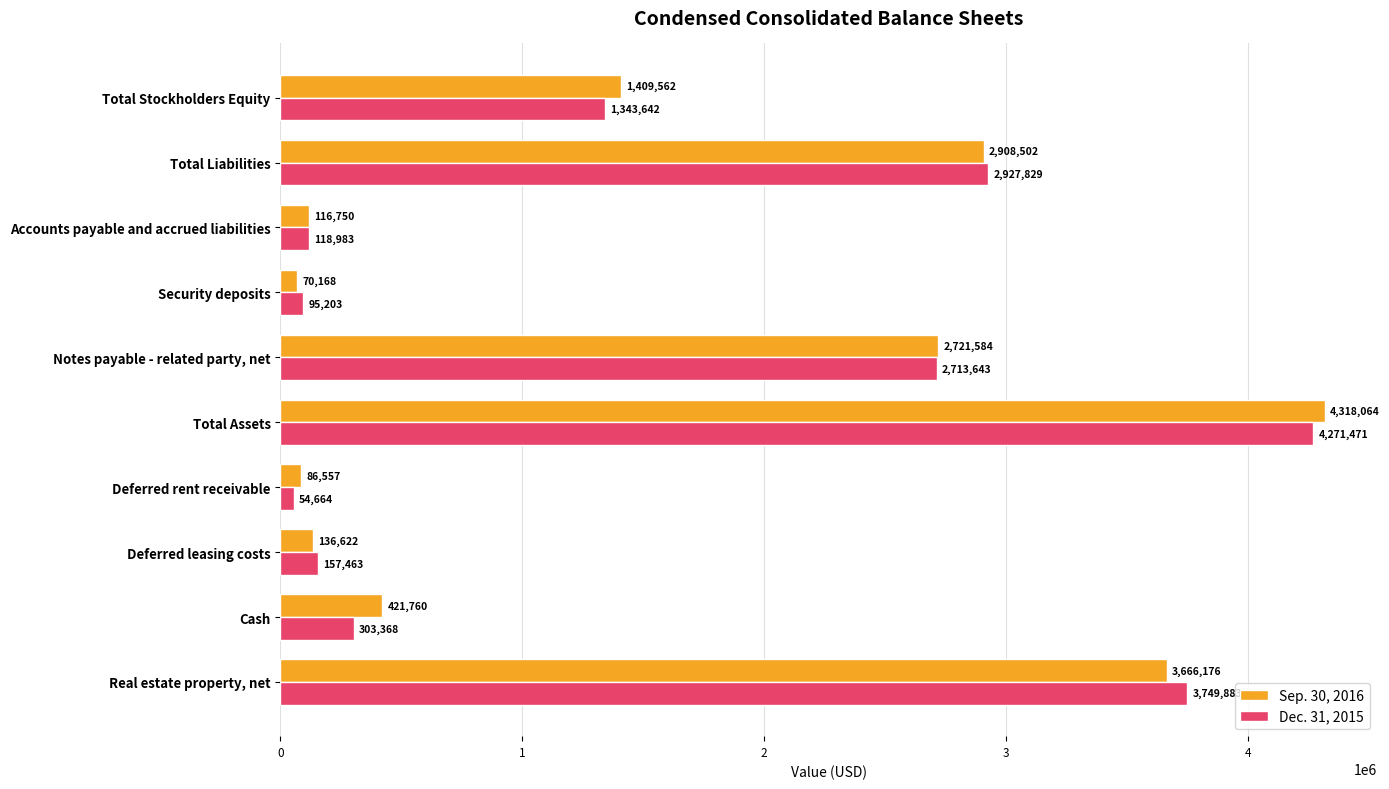

Is it true that Dec. 31, 2015 equals 6415402 at Real estate property, net?

False